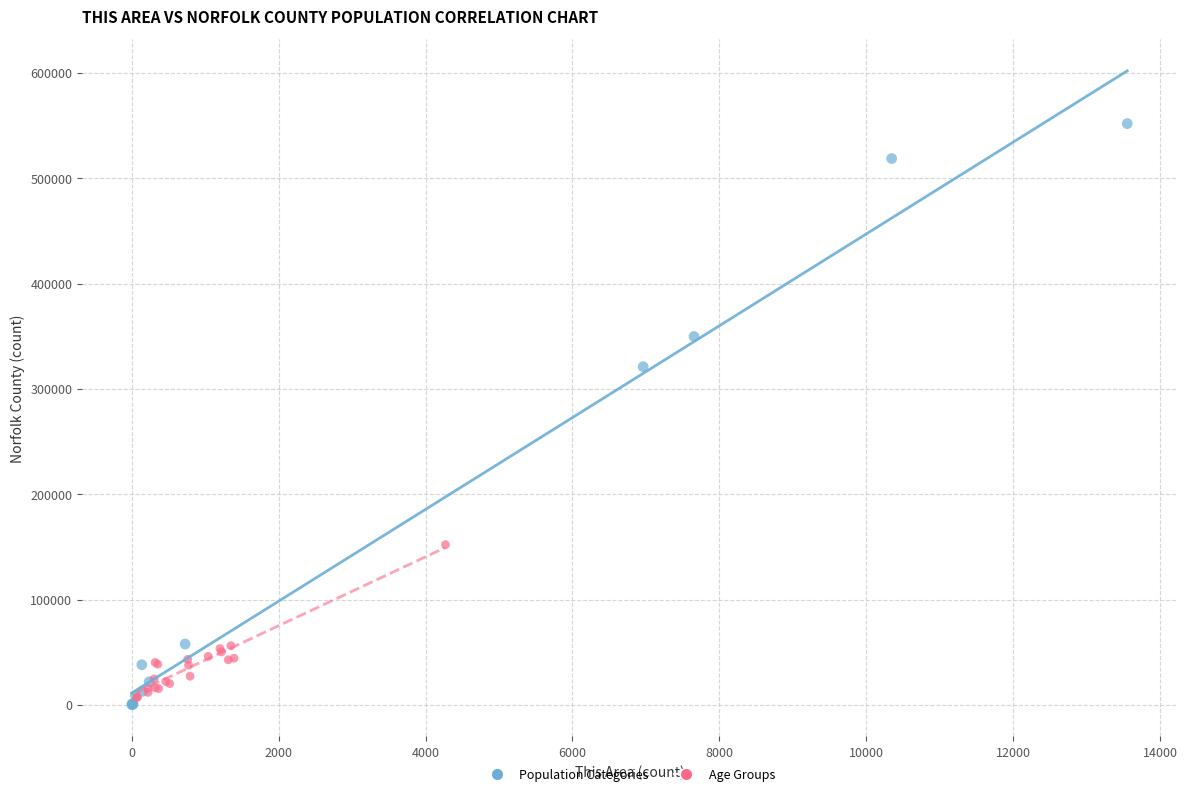

Which series contains the highest Y value?

Population Categories